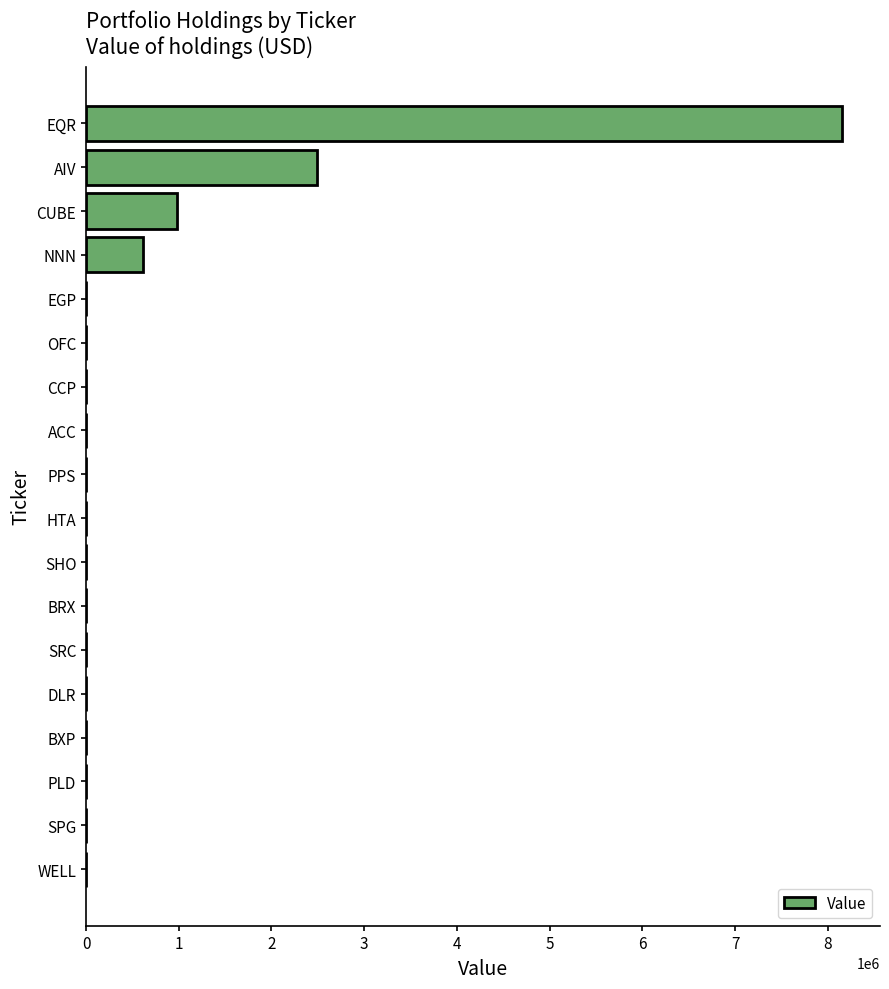

How many data points does each series have?

18